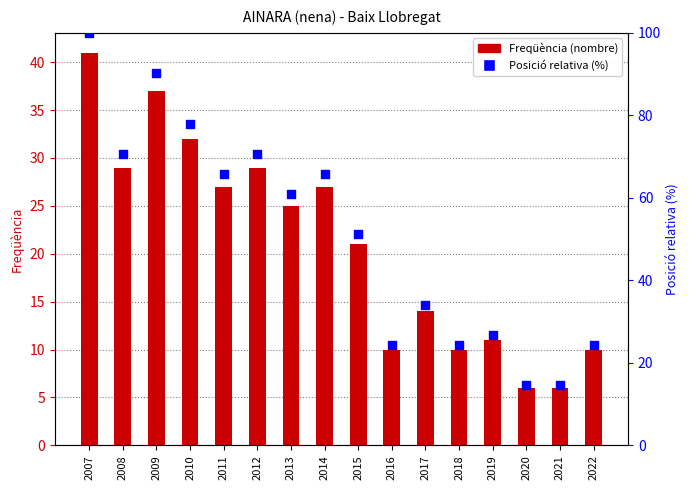

What is the total value across all series at 2013?

86.0